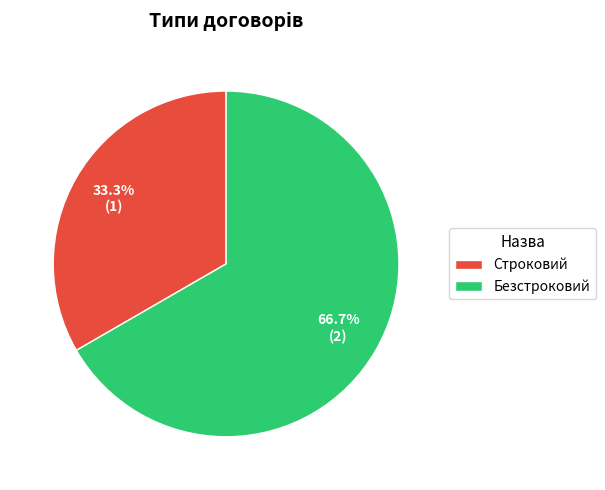

Between Строковий and Безстроковий, which is larger?

Безстроковий